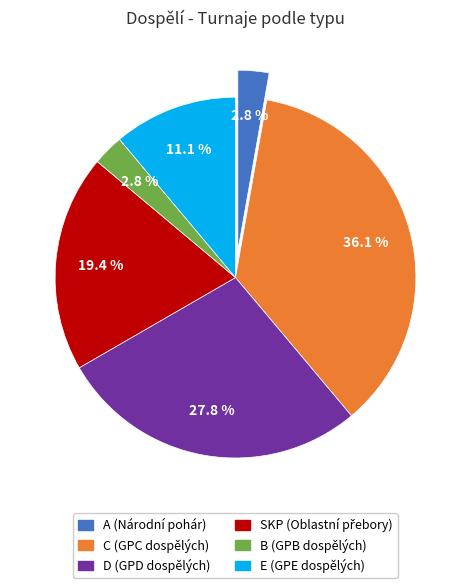

Is it true that B is 9% of the pie?

False